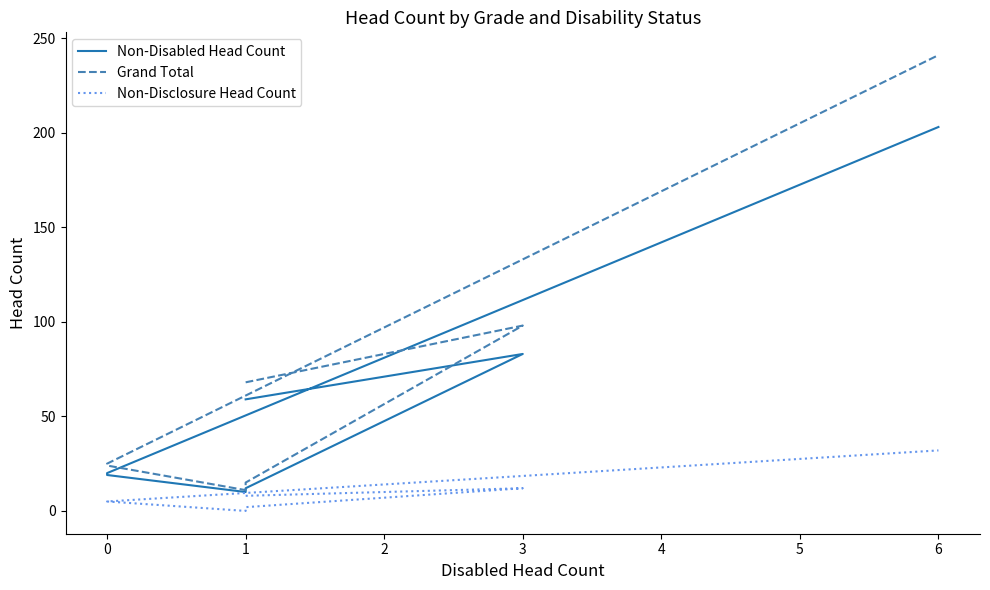

How many values in the Non-Disabled Head Count series exceed 20?

3